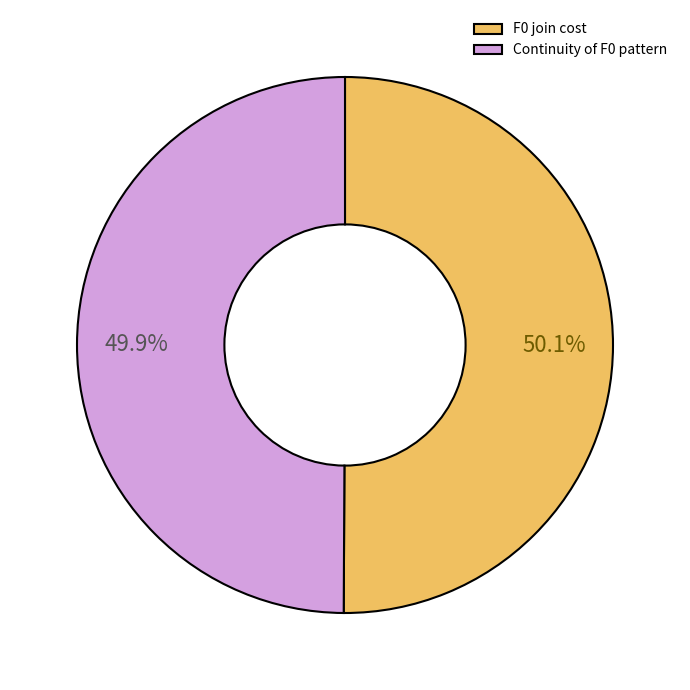

How much of the chart is everything except Continuity of F0 pattern?

50.1%